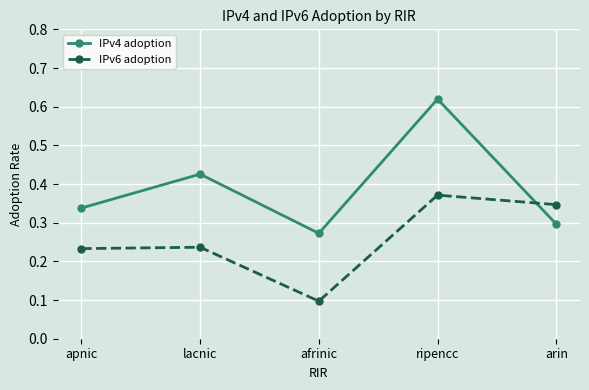

At which label is IPv6 adoption closest to 0?

afrinic